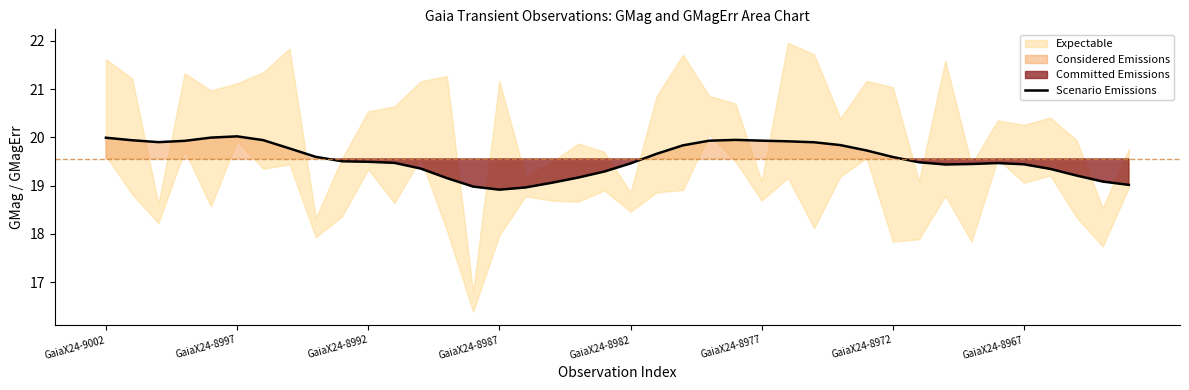

How many points are lower than both their immediate neighbors (excluding endpoints)?

3